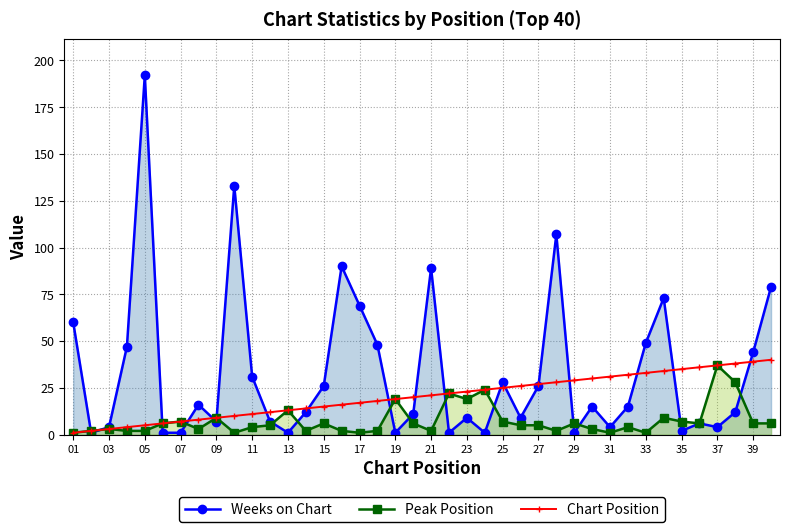

Does the chart have visible grid lines?

Yes